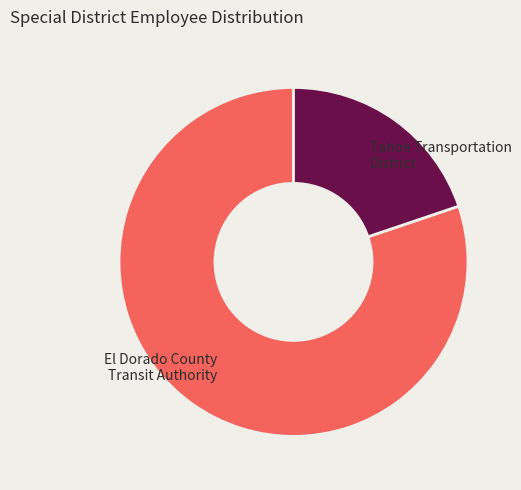

Is there a majority slice in this chart?

Yes